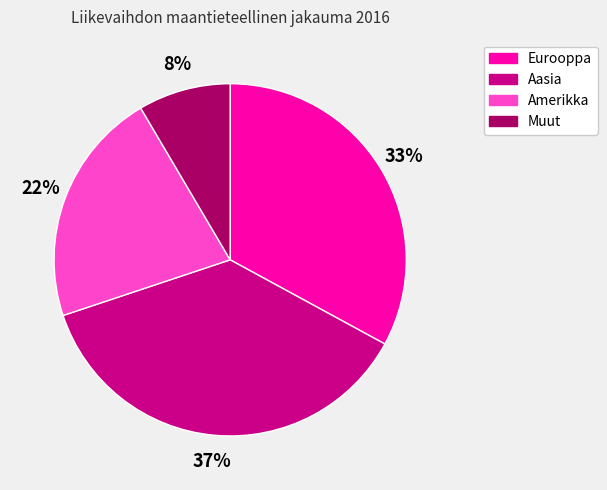

Is there a majority slice in this chart?

No